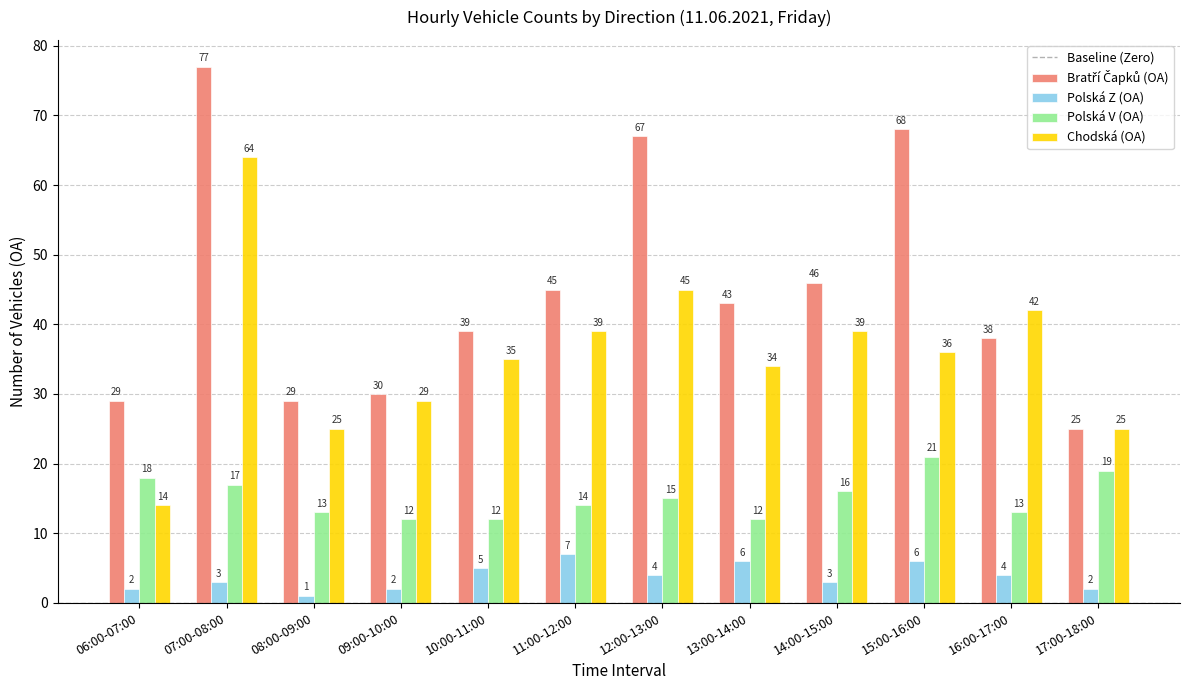

Count the Polská V (OA) values in the range 13 to 18.

7